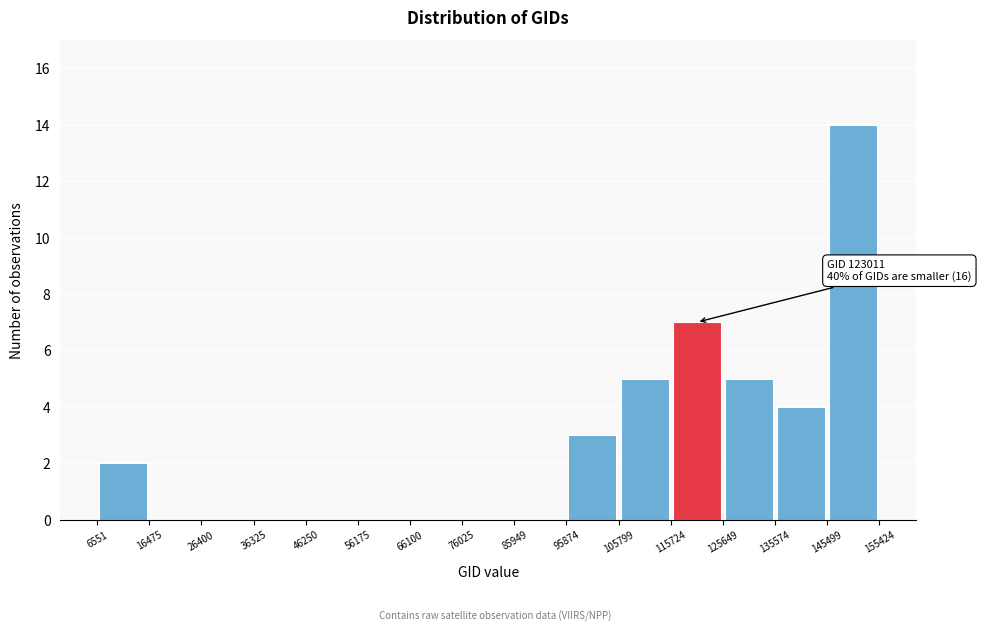

Which range on the x-axis has the tallest bar?

145499 to 155424